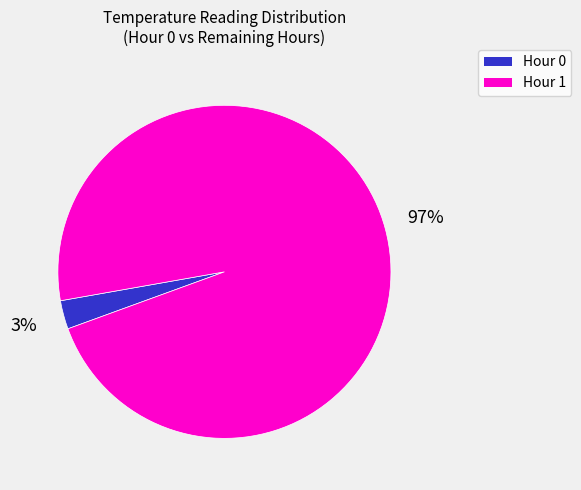

Between Hour 0 and Hour 1, which is larger?

Hour 1